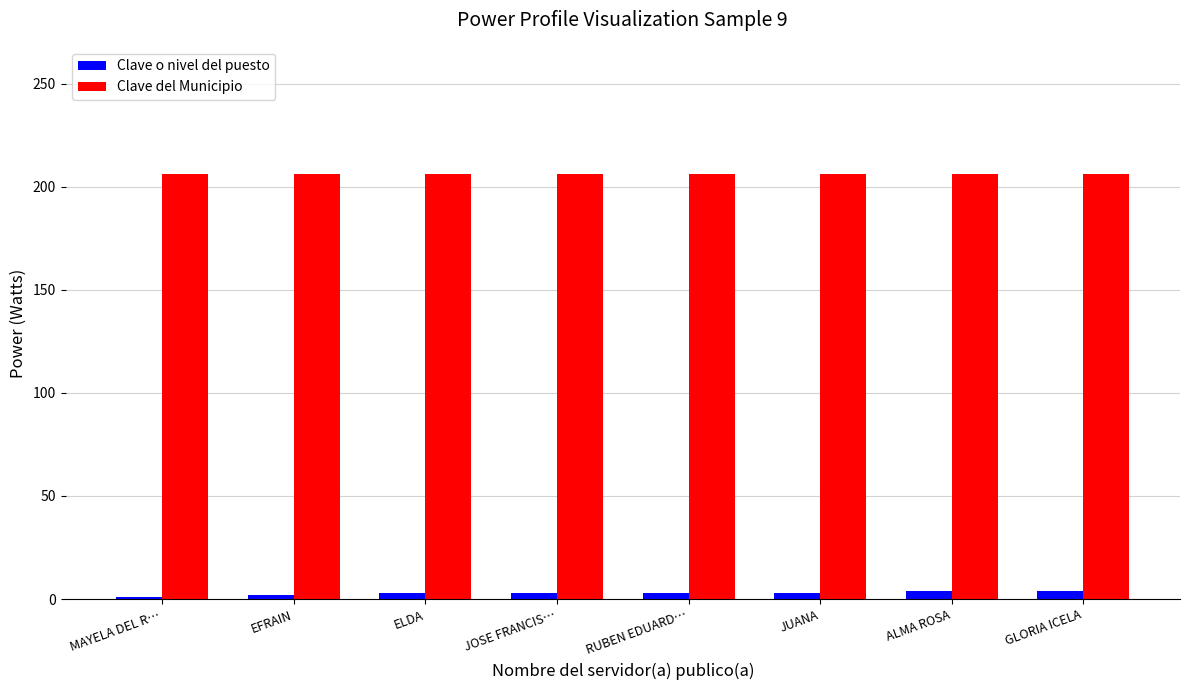

Count the Clave o nivel del puesto values in the range 3 to 4.

6